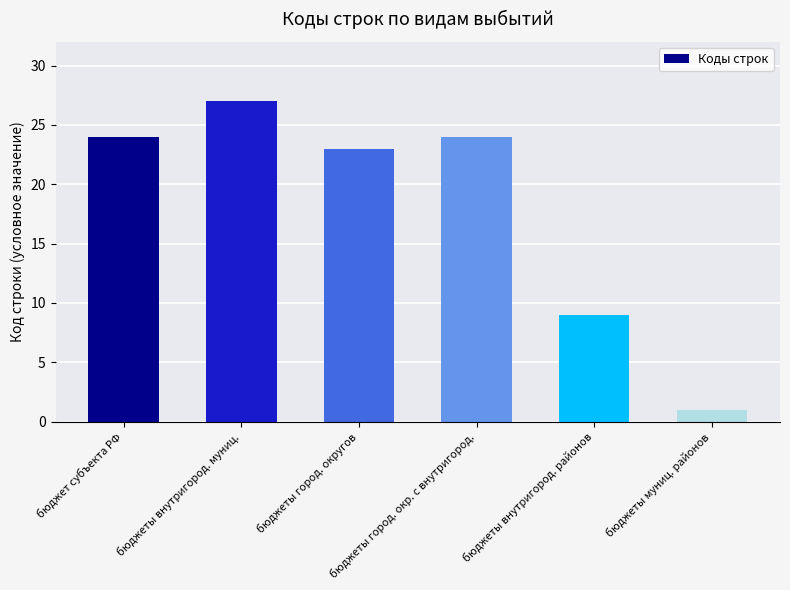

Reading left to right, list all the values displayed in this chart.

24	27	23	24	9	1